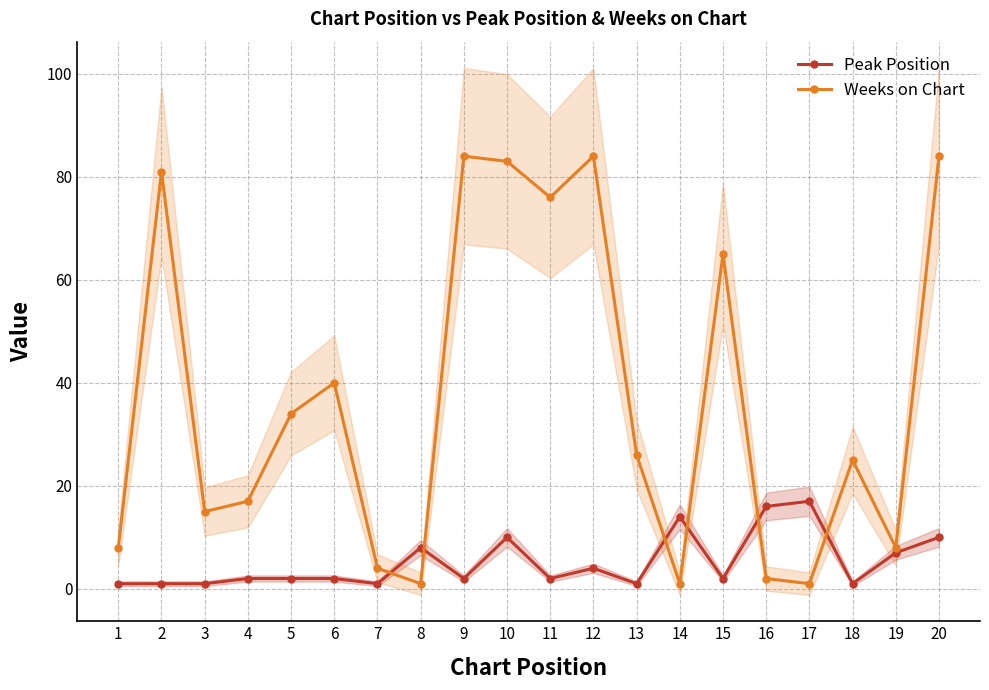

Which category has the highest value in the Weeks on Chart series?

9